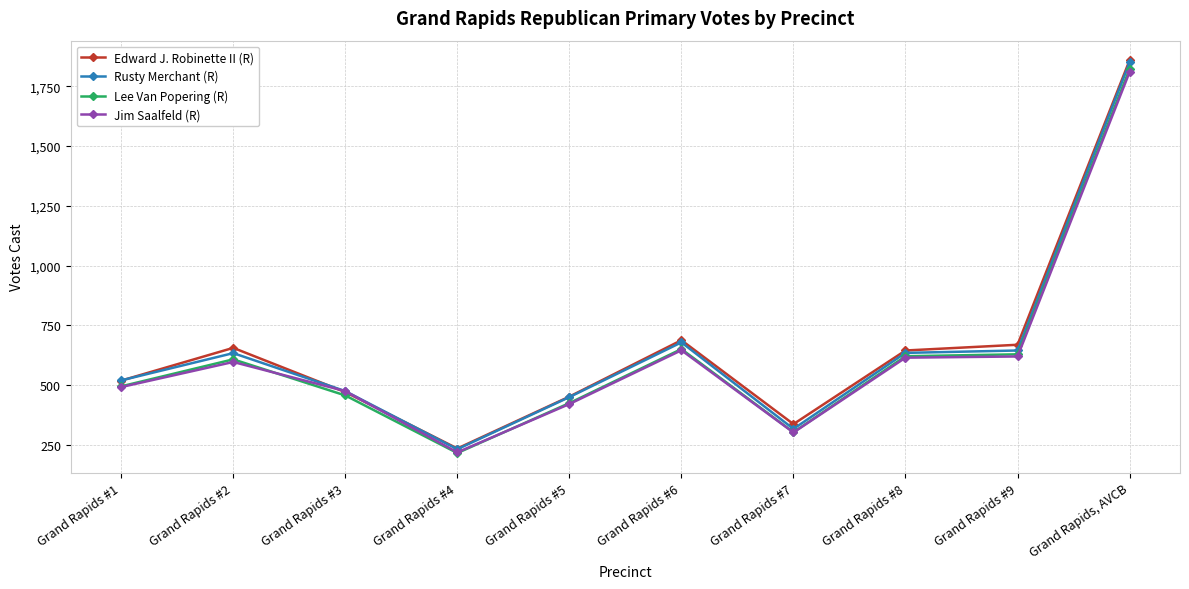

What is the maximum value shown in the chart?

1859